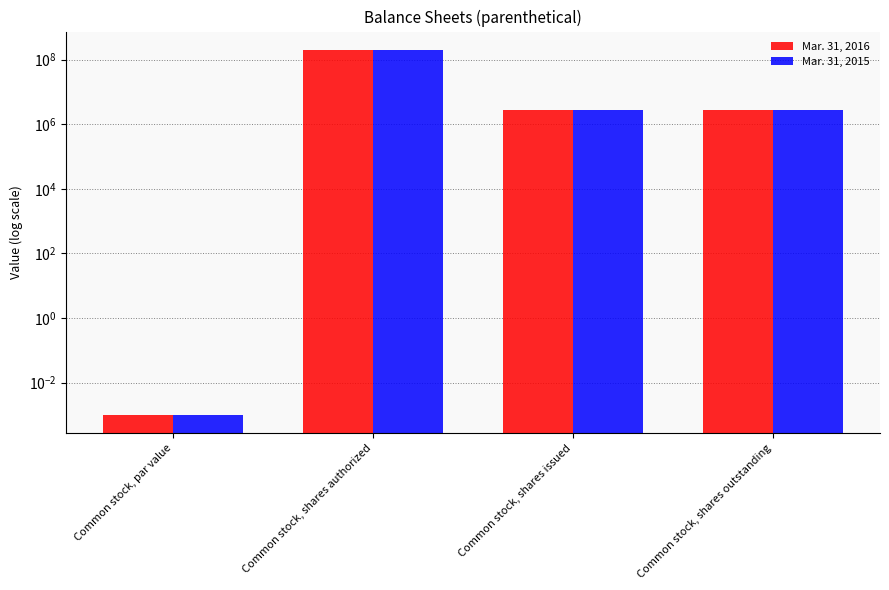

Which series has the widest spread of values?

Mar. 31, 2016